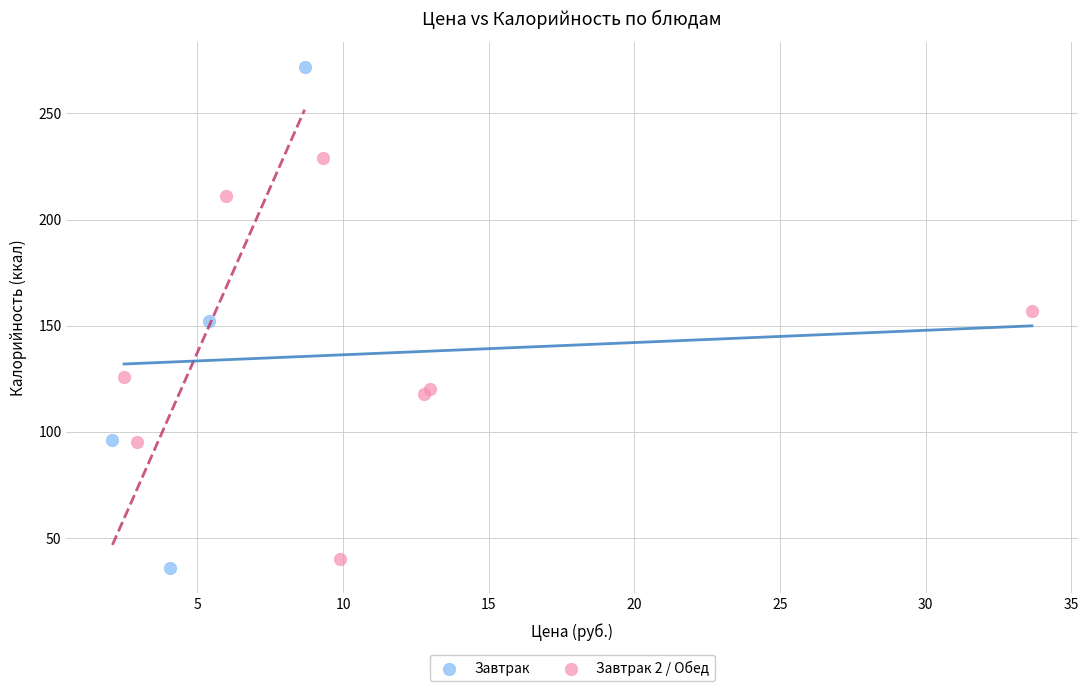

Which series has the widest spread of Y values?

Завтрак